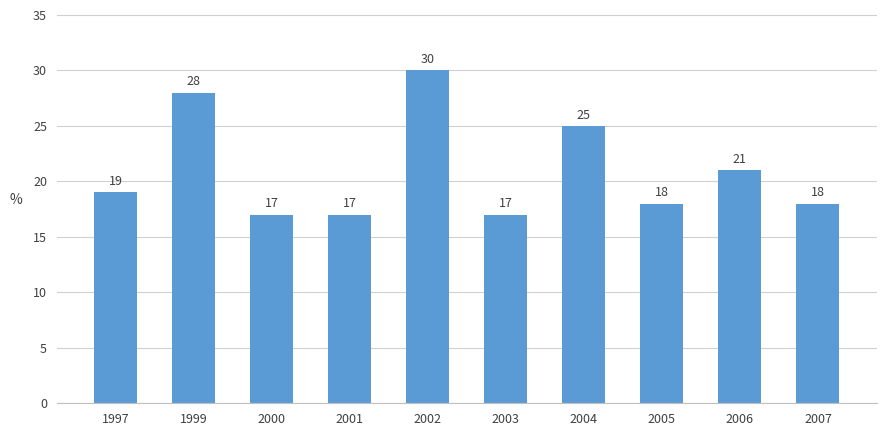

The chart shows a value of 7 at 2001. True or false?

False